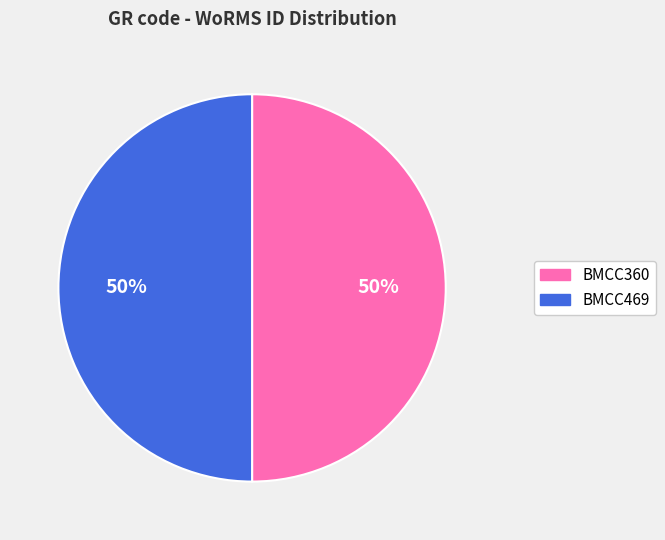

Approximately how many times larger is the value at BMCC469 compared to BMCC360?

1.0